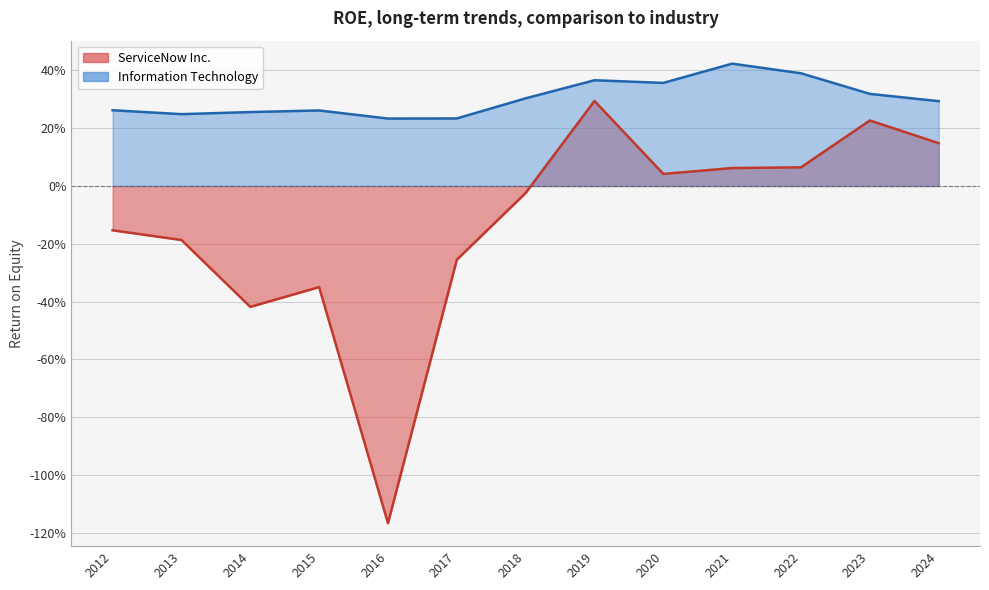

Which category has the highest value in the ServiceNow Inc. series?

2019